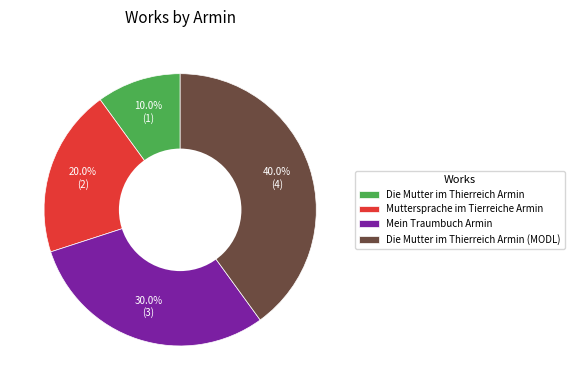

What percentage is the Muttersprache im Tierreiche Armin slice, to the nearest percent?

20%